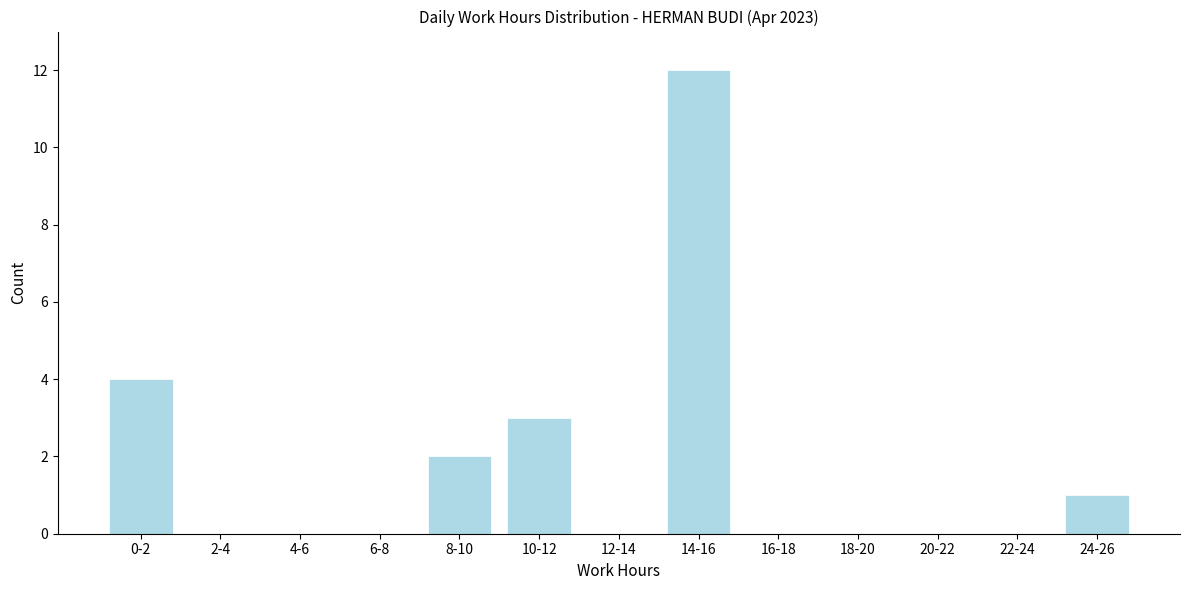

Reading left to right, extract all data points from this chart.

0-2=4	2-4=0	4-6=0	6-8=0	8-10=2	10-12=3	12-14=0	14-16=12	16-18=0	18-20=0	20-22=0	22-24=0	24-26=1